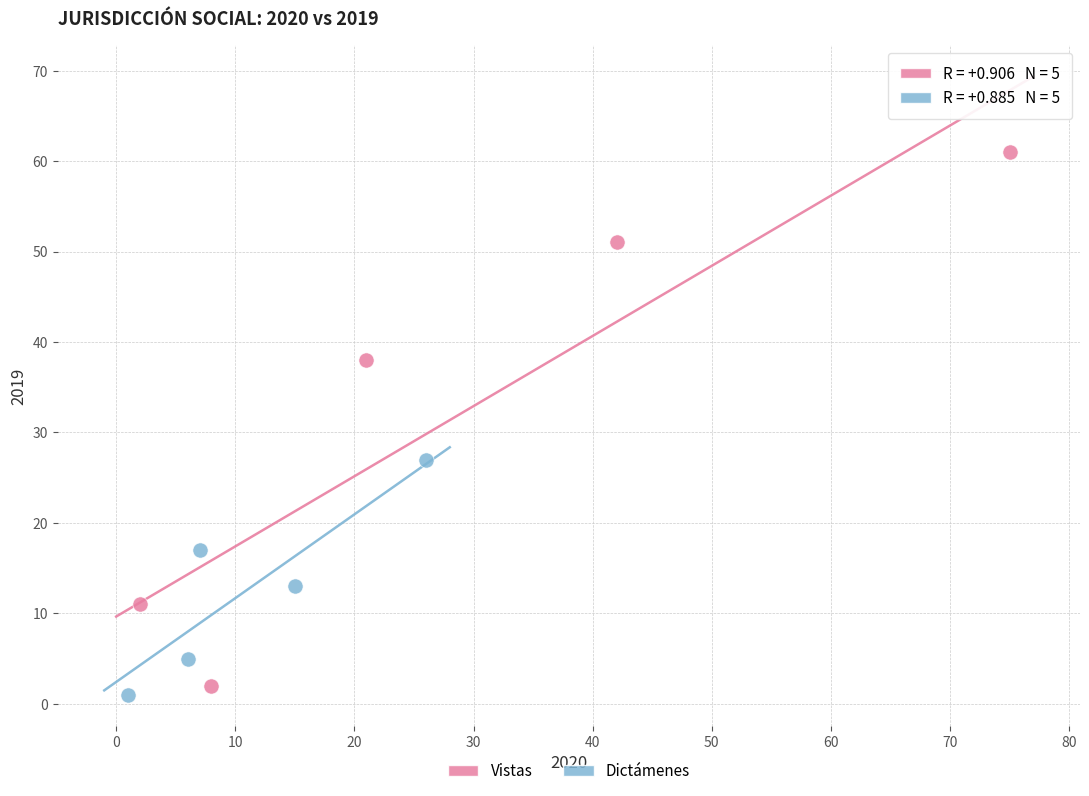

Which series has the widest spread of Y values?

Vistas